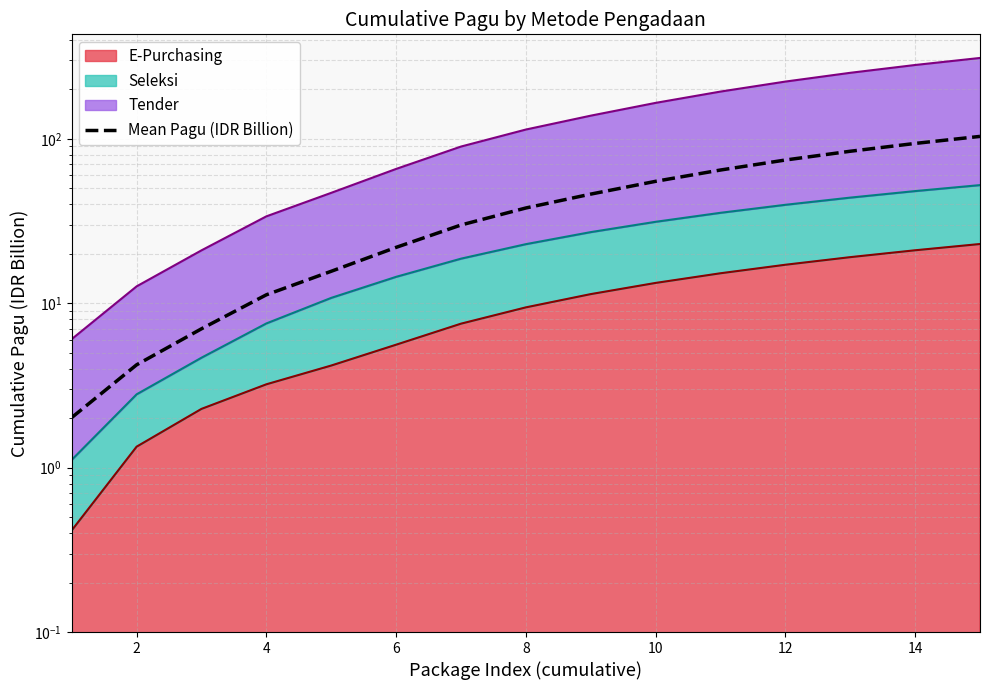

How many values exceed 37?

8